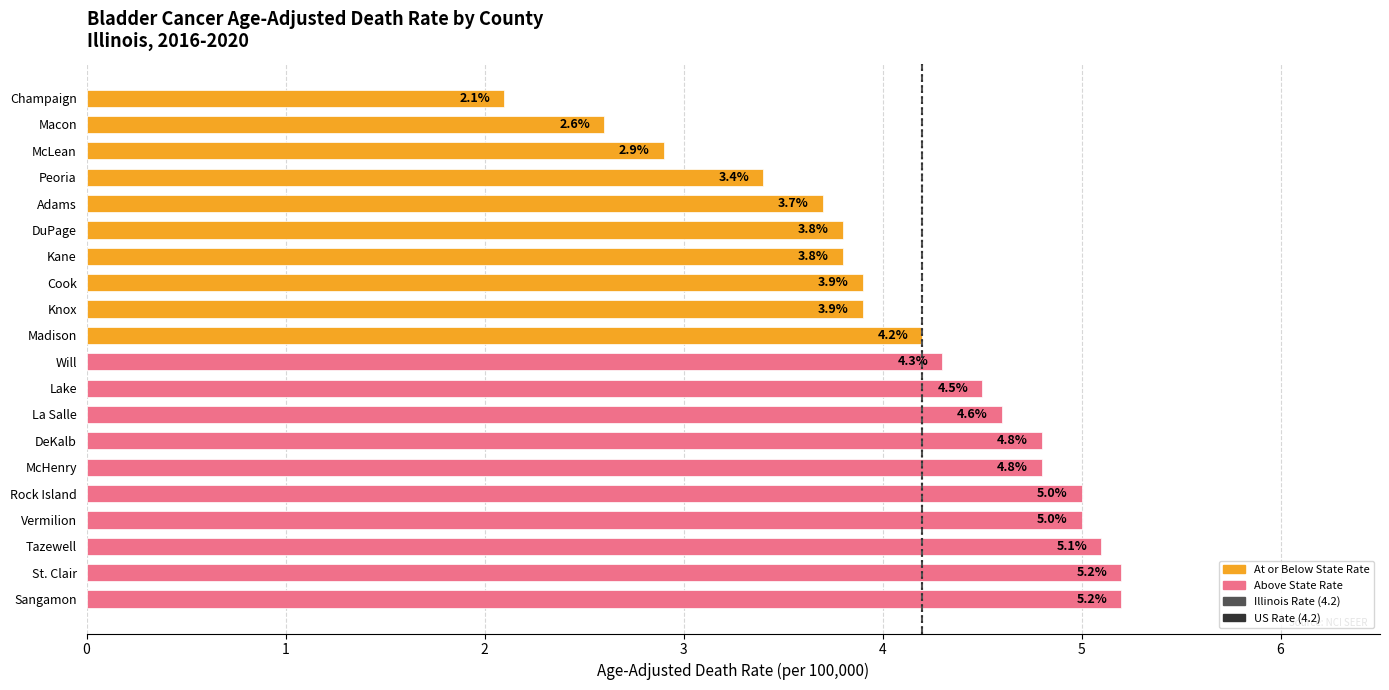

What is the value of the 16th bar from the top?

5.0